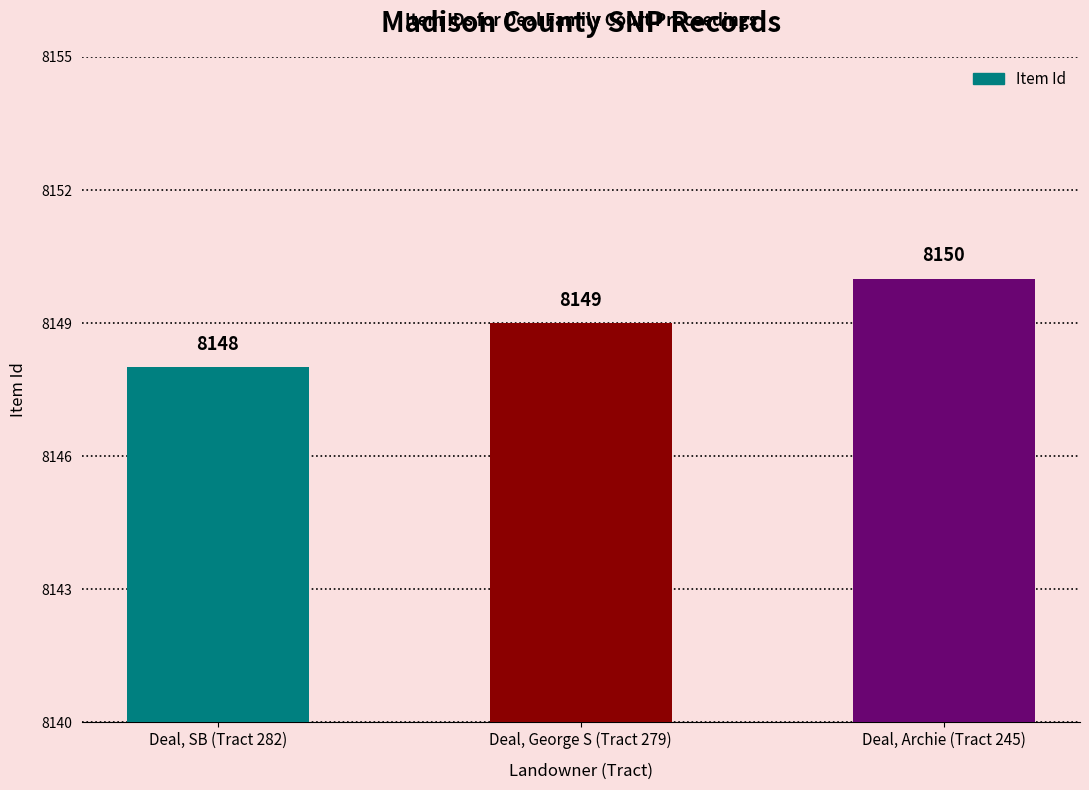

Is it true that the value at Deal, SB (Tract 282) is 8148?

True